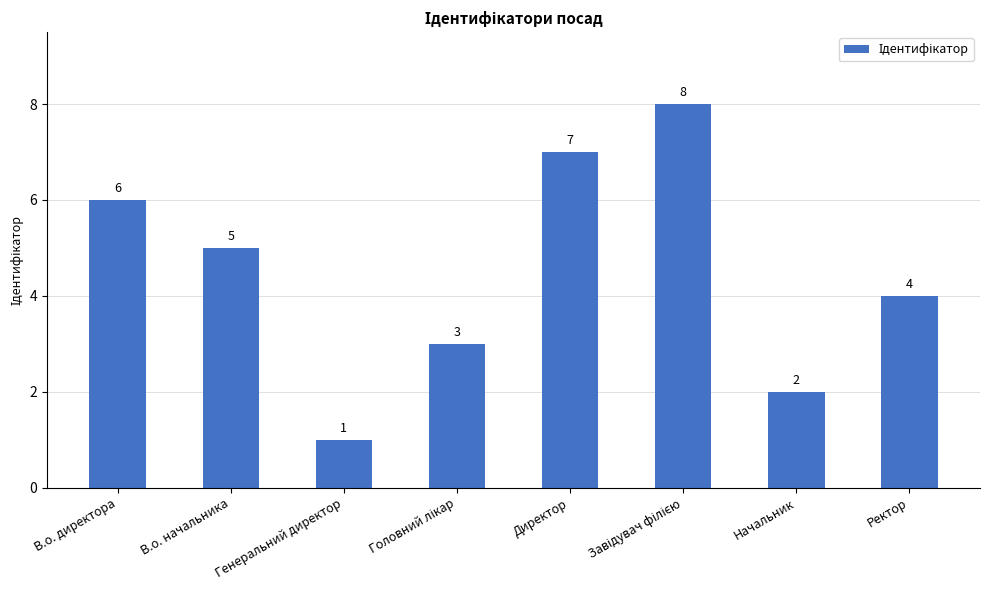

Does the chart contain stacked bars?

No